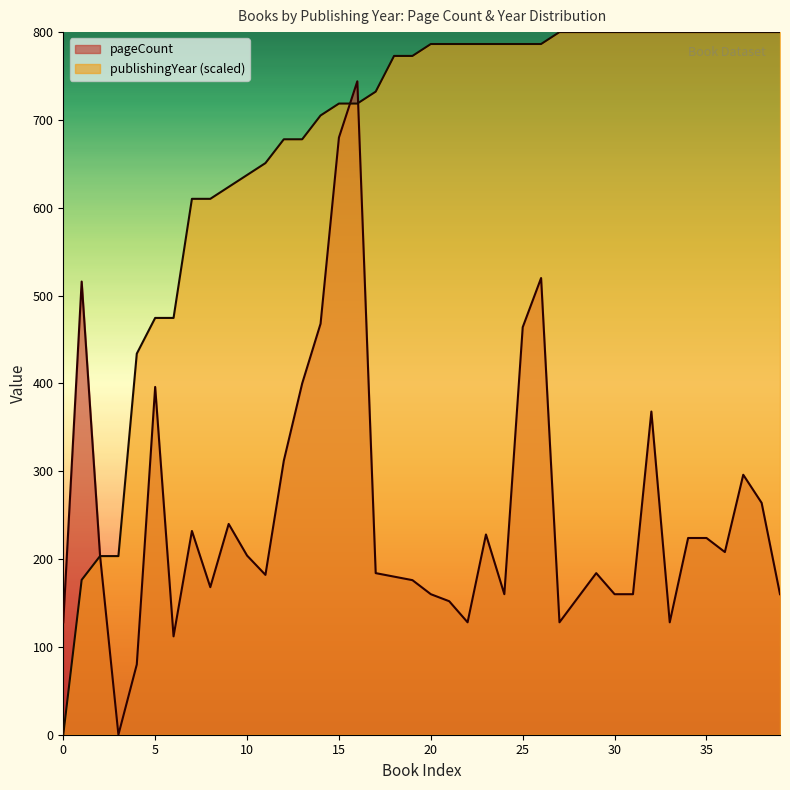

At 1991, list the series in order from largest to smallest.

publishingYear, pageCount